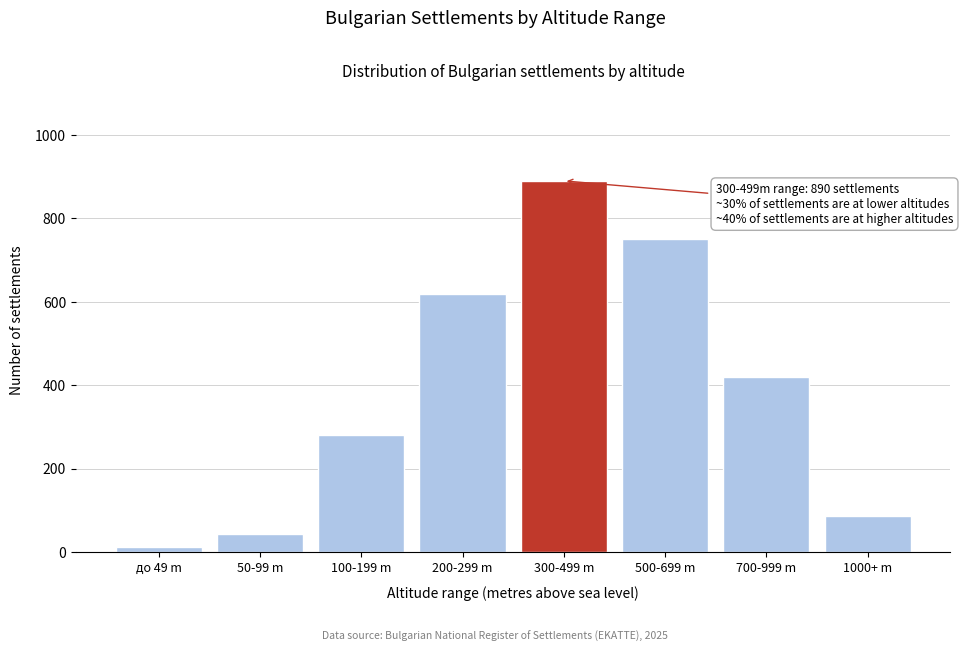

Reading left to right, list all the values displayed in this chart.

12	45	280	620	890	750	420	88